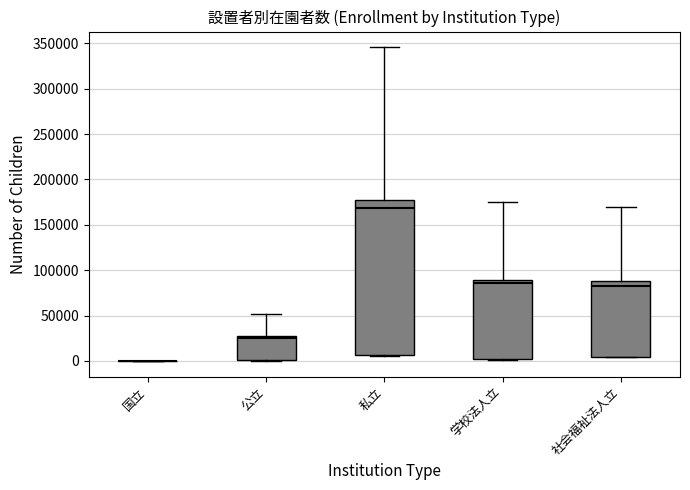

Where is the upper edge of the box for 私立 on the y-axis? The values are not printed on the chart, so give them approximately, as read against the axis.

175000